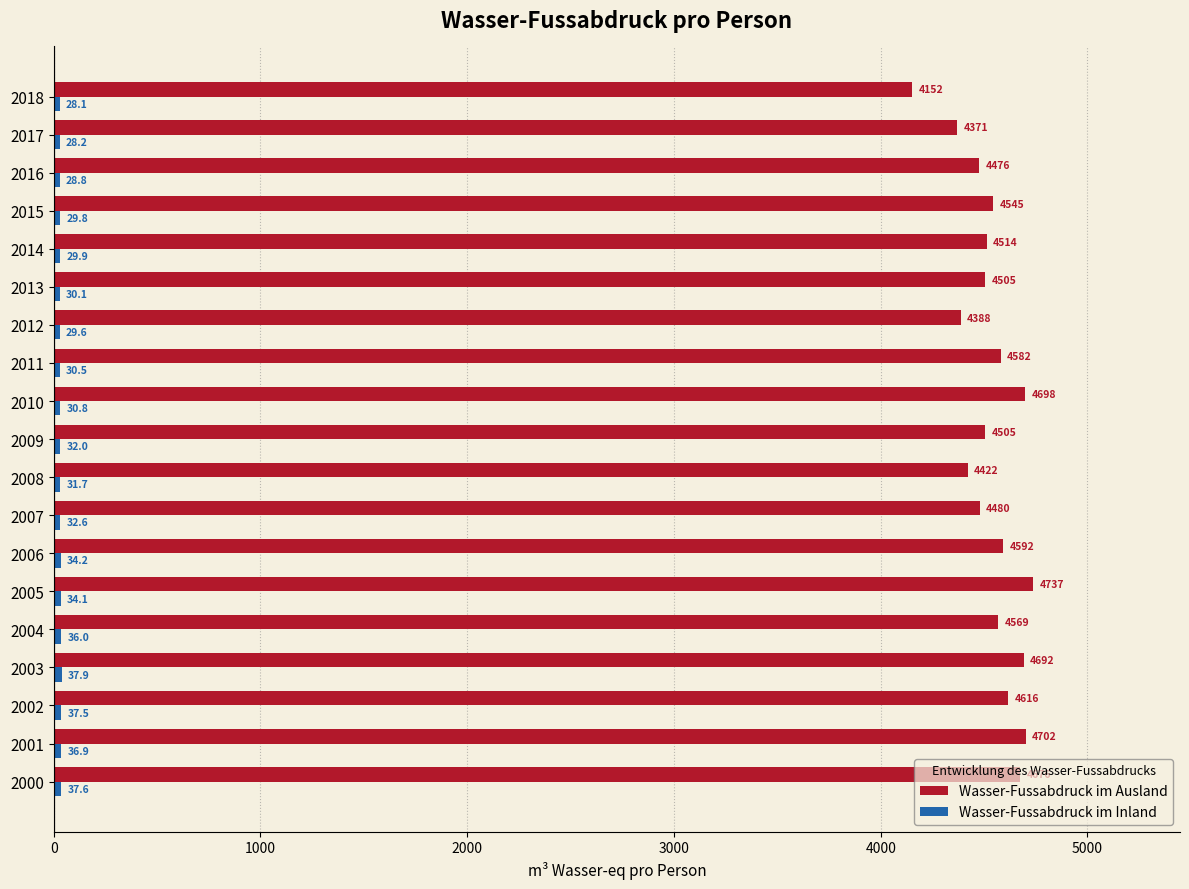

What is the average value of the Wasser-Fussabdruck im Ausland series?

4538.0